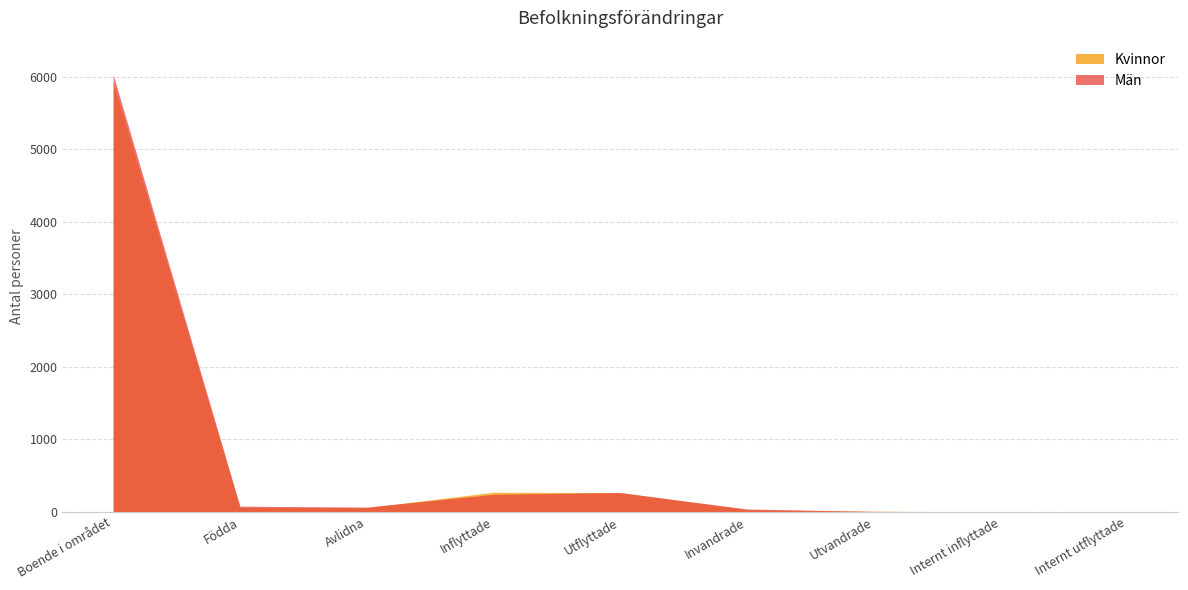

The value of Män at Inflyttade is 241. True or false?

True